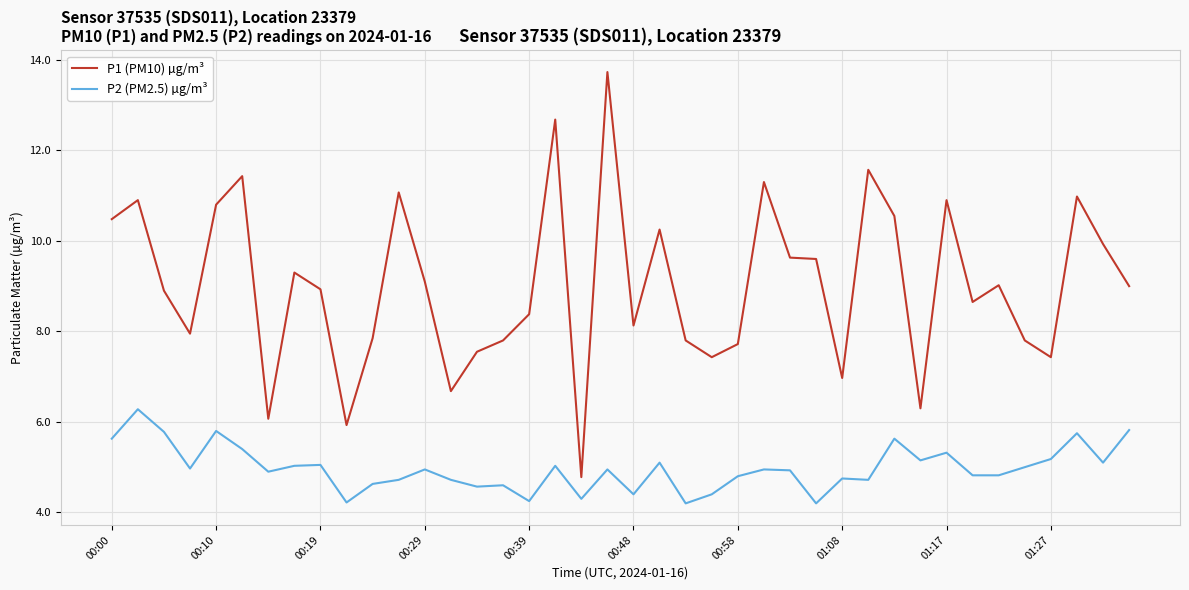

What is the minimum value for P1 (PM10) µg/m³?

4.8